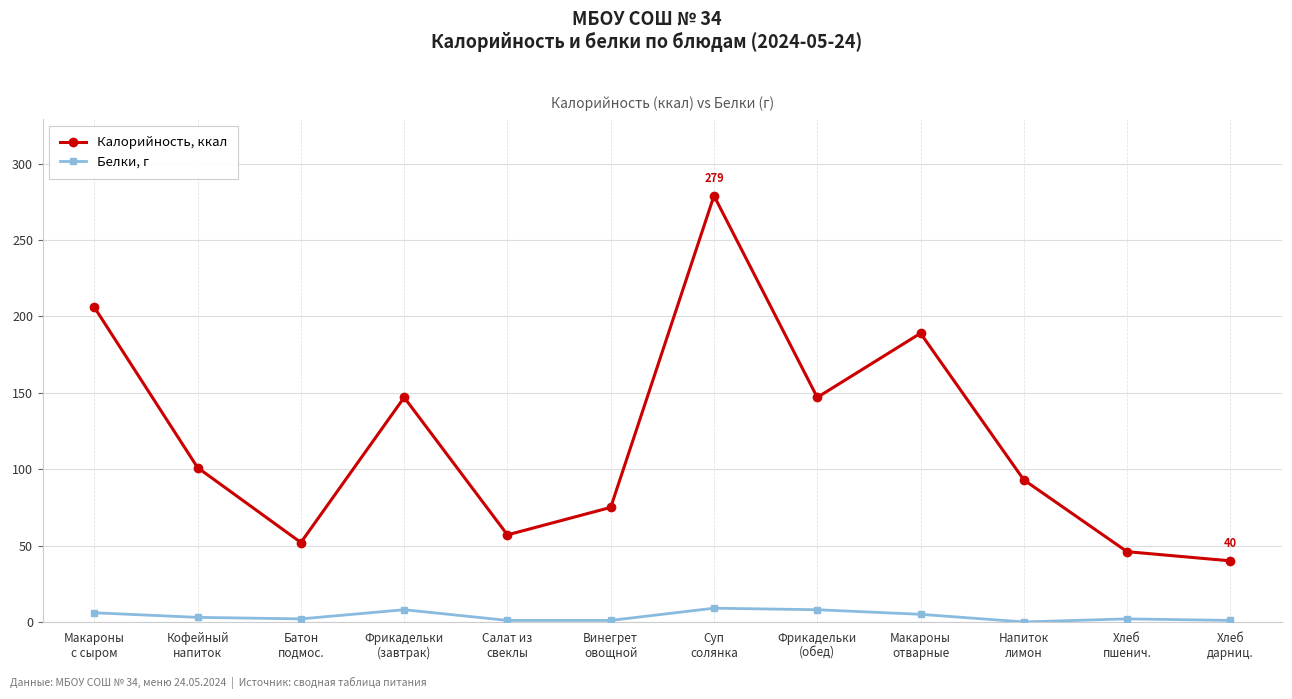

Is it true that Калорийность, ккал equals 494 at Суп
солянка?

False